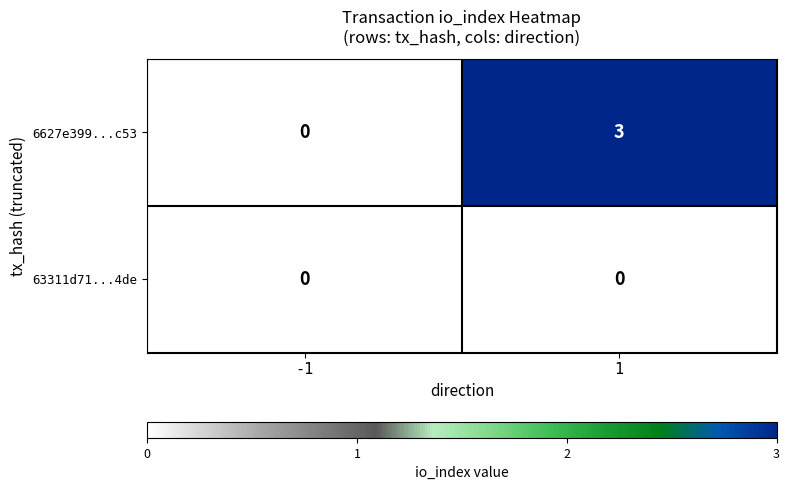

Rank the series by their maximum value, from highest to lowest.

6627e399...c53, 63311d71...4de